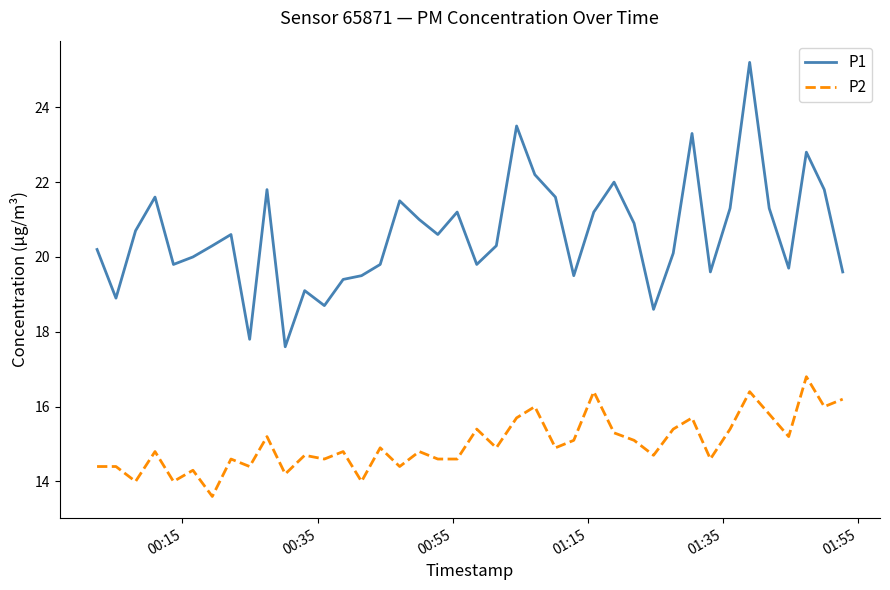

True or false: P1 and P2 cross at least once.

False